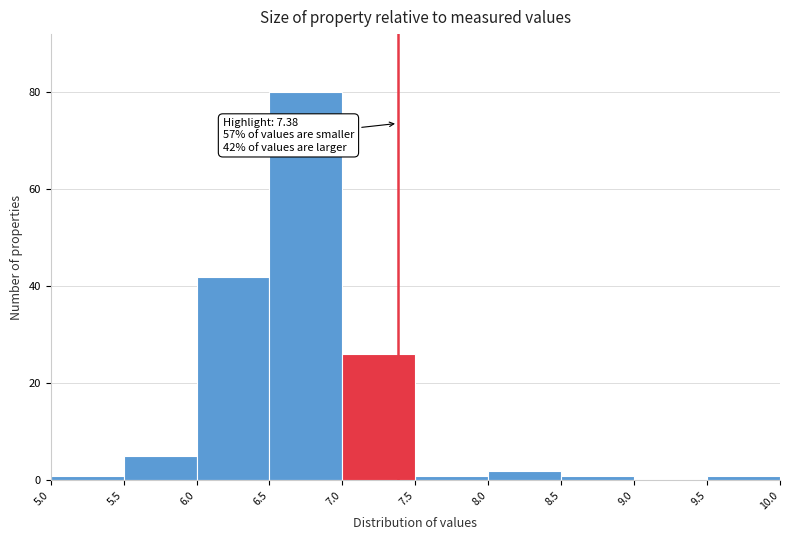

Over which range of the x-axis is the bar tallest?

6.5 to 7.0